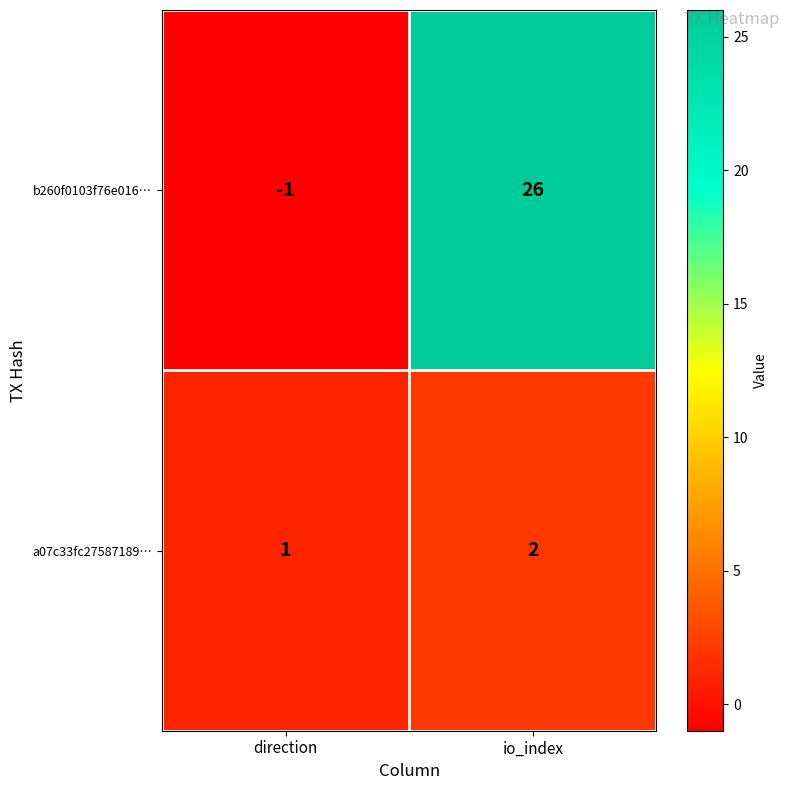

Is it true that a07c33fc27587189… equals 0 at direction?

False